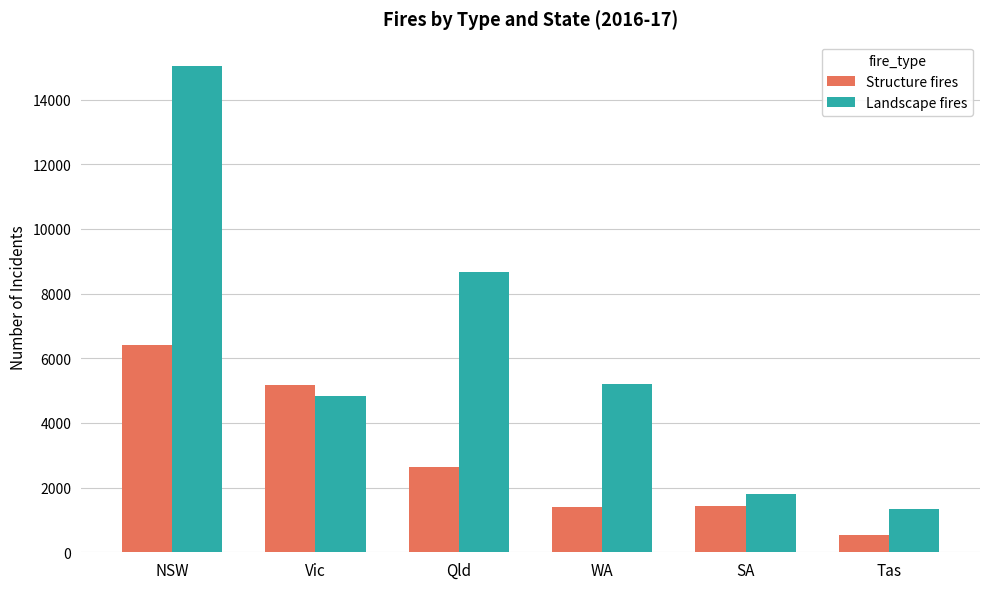

What is the label of the 5th bar from the right?

Vic